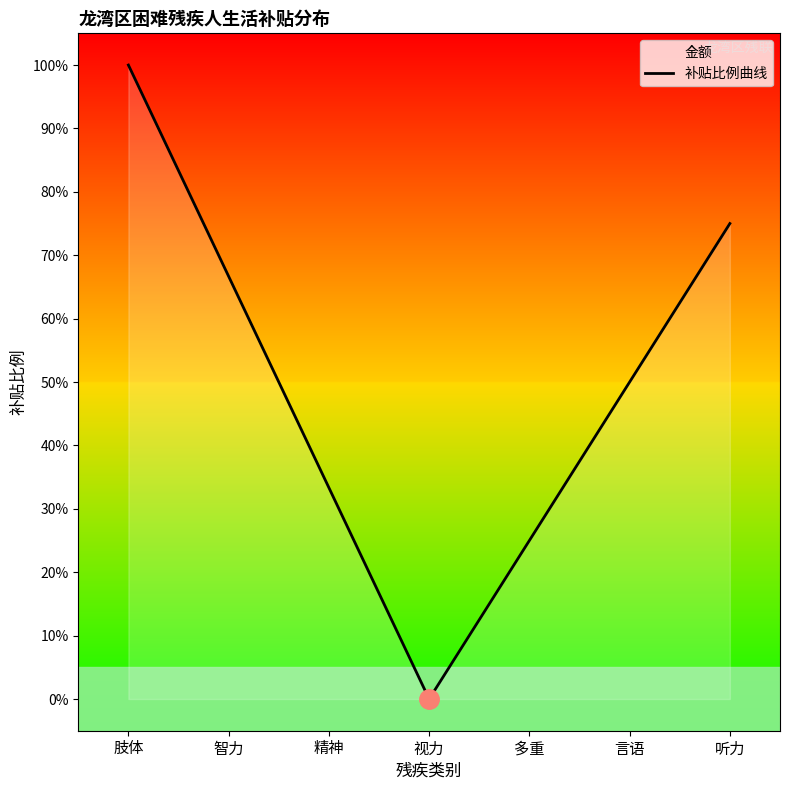

At which label does the data first exceed 50?

肢体